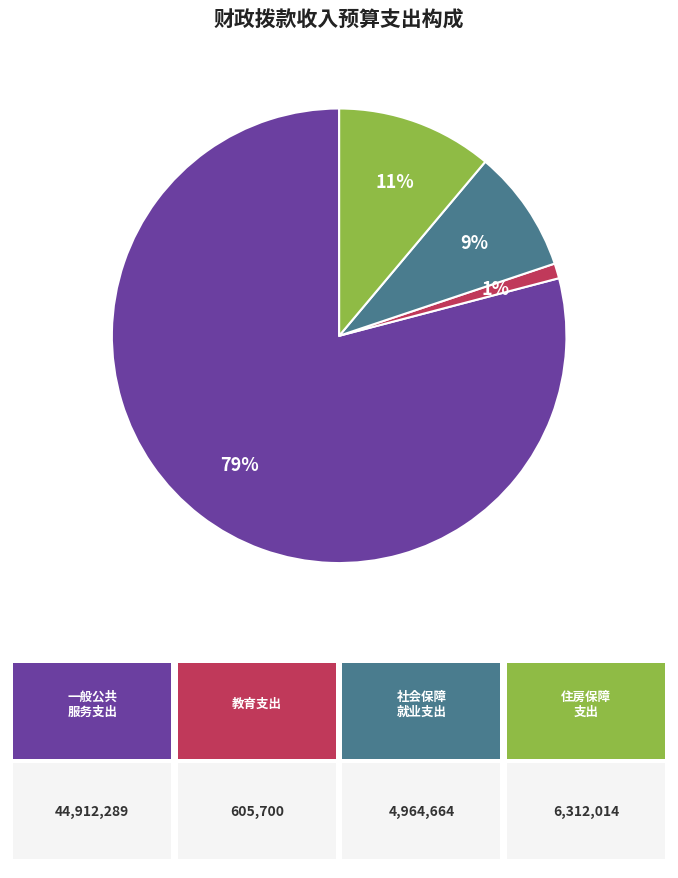

Does any single category account for the majority?

Yes